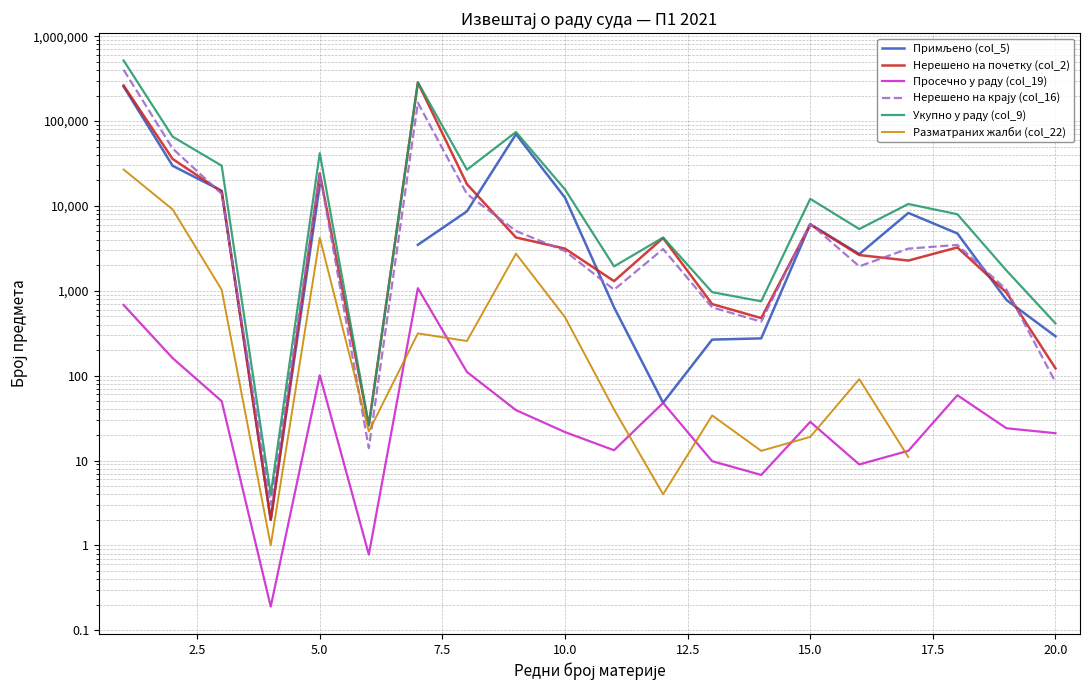

How many data points does each series have?

20